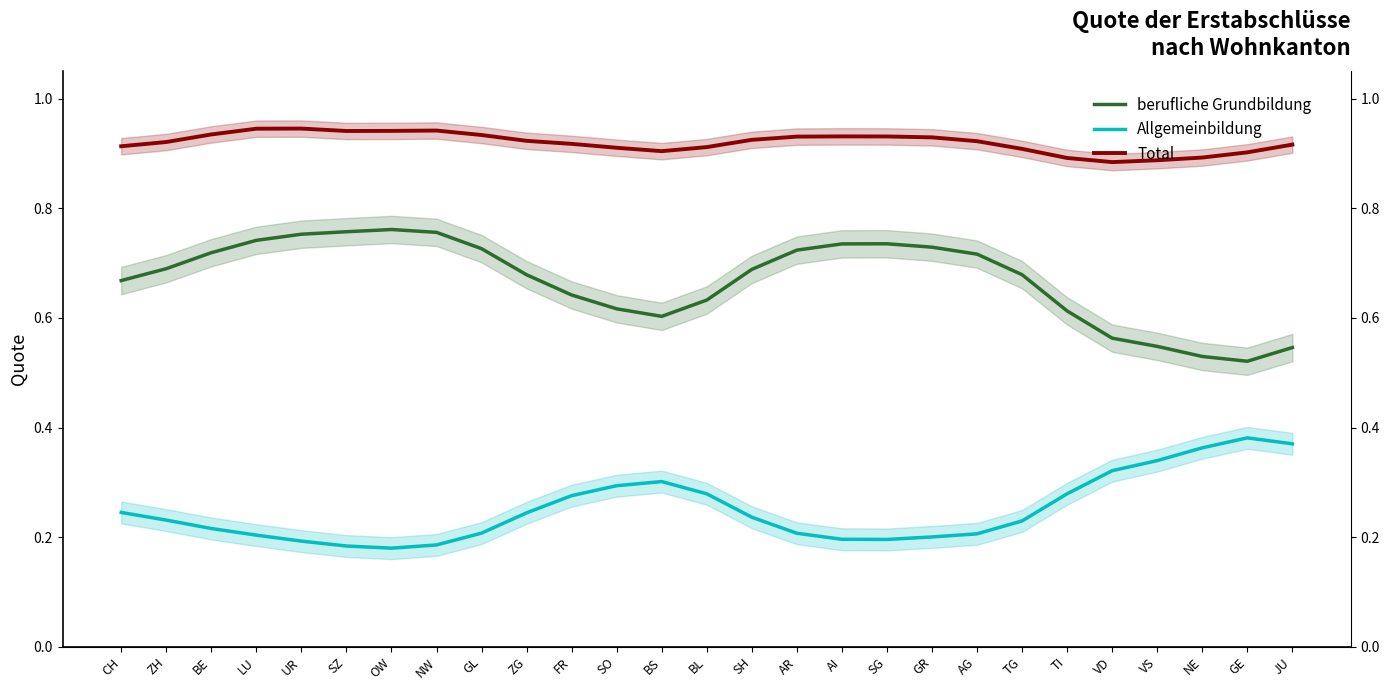

What value does the Allgemeinbildung series have at ZG?

0.2